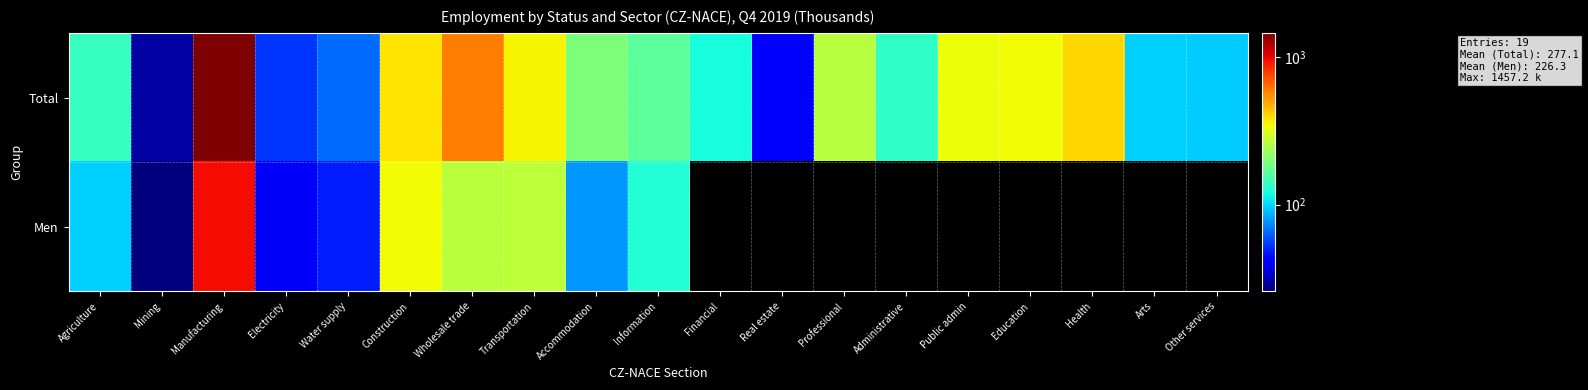

Count the number of categories in the chart.

19